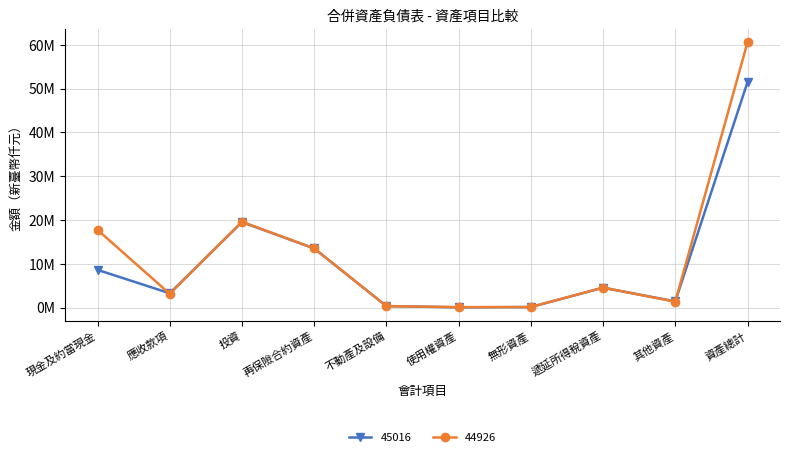

Is it true that 45016 equals 8629633 at 現金及約當現金?

True